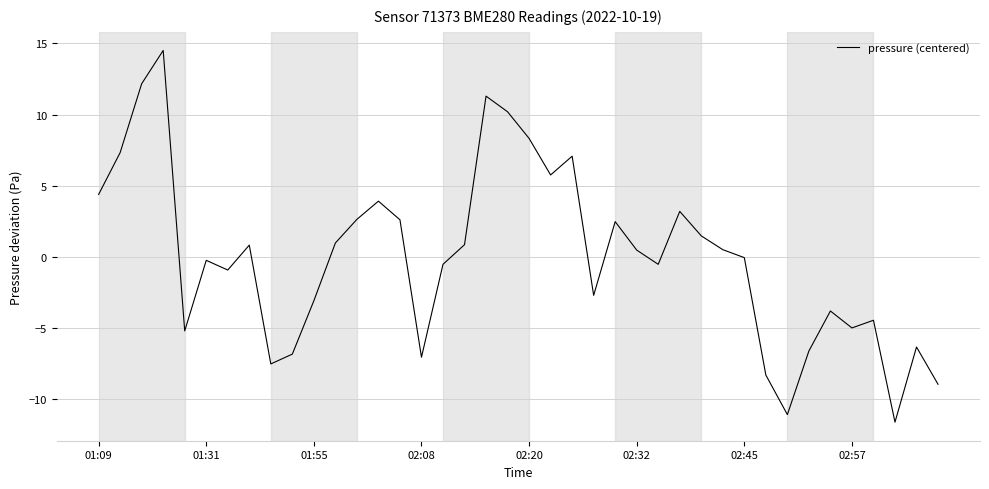

What is the smallest value displayed?

-11.6